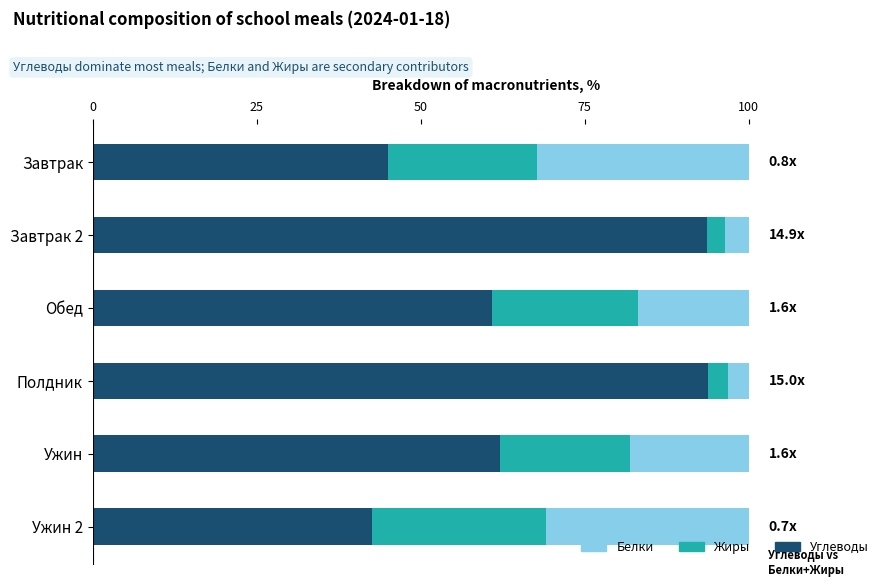

What is the total value across all series at Ужин 2?

100.0